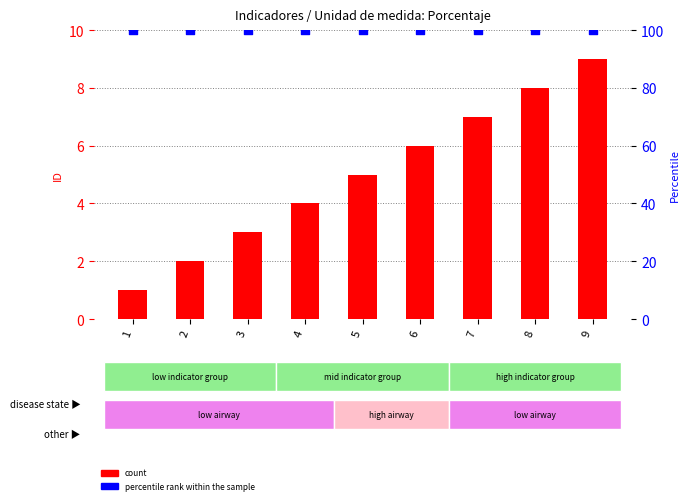

What is the total value across all series at 8?

108